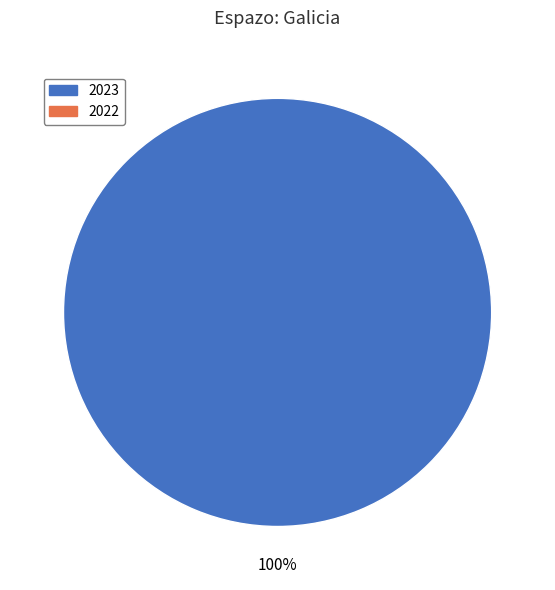

Is there any slice that represents more than half of the pie?

Yes